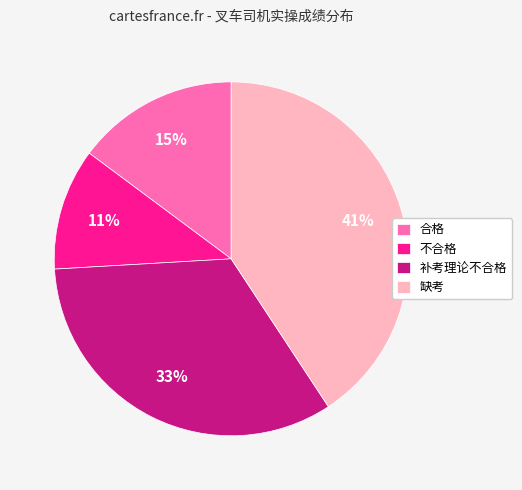

Combined, do 不合格 and 补考理论不合格 account for over 50%?

No